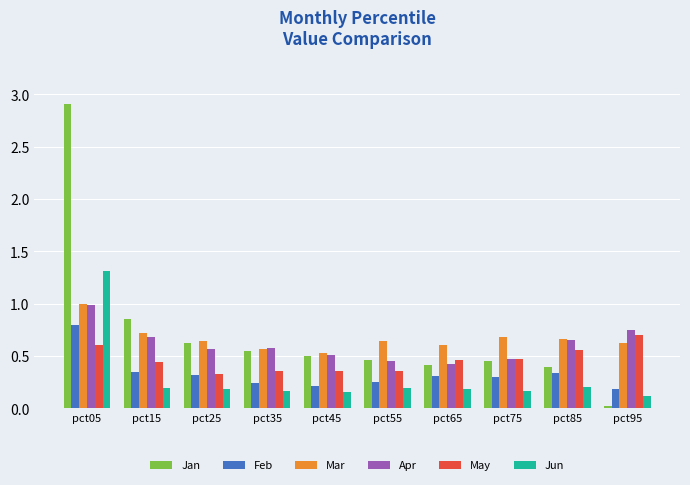

At pct15, list the series in order from largest to smallest.

Jan, Mar, Apr, May, Feb, Jun